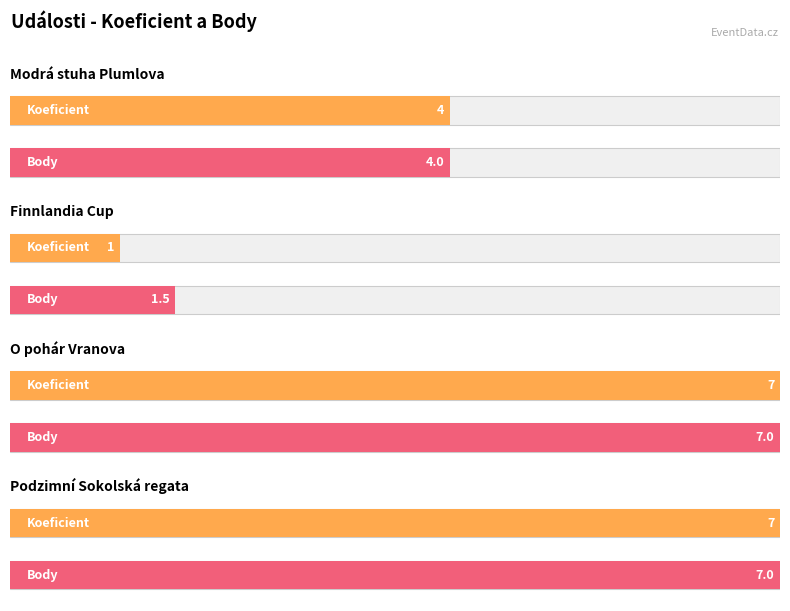

At which label is Koeficient closest to 4?

Modrá stuha Plumlova